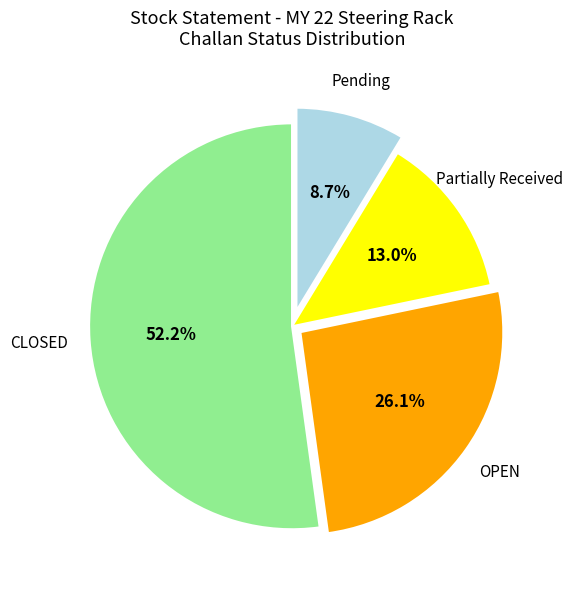

Is there any slice that represents more than half of the pie?

Yes